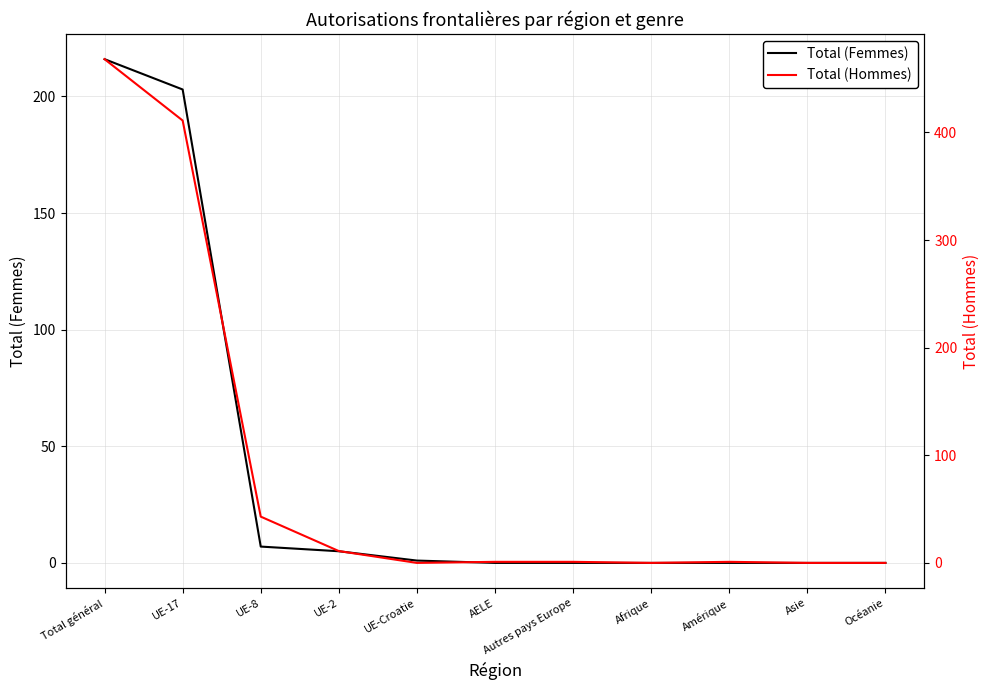

What is the average value of the Total (Hommes) series?

85